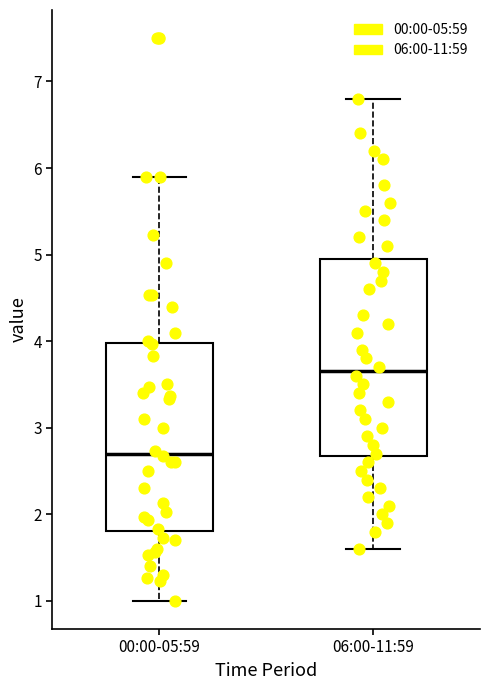

Reading left to right, read every box against the y-axis: the position of its median line, the range the box covers, and the ends of its whiskers. The values are not printed on the chart, so give them approximately, as read against the axis.

00:00-05:59: median 2.7, box 1.8 to 4.0, whiskers 1.0 to 5.9
06:00-11:59: median 3.7, box 2.7 to 5.0, whiskers 1.6 to 6.8